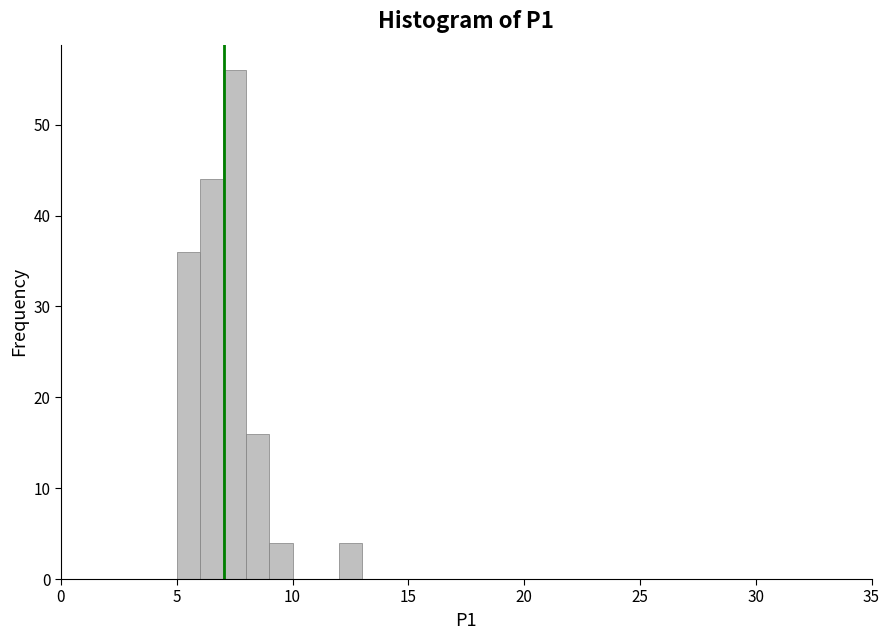

Around what value on the x-axis is the tallest bar? Give the approximate position of its centre, as read against the axis.

7.5